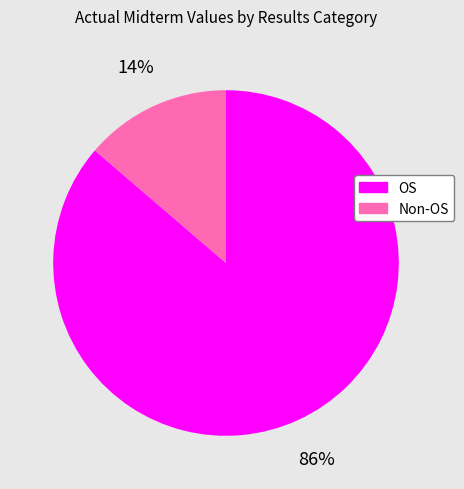

Is there any slice that represents more than half of the pie?

Yes